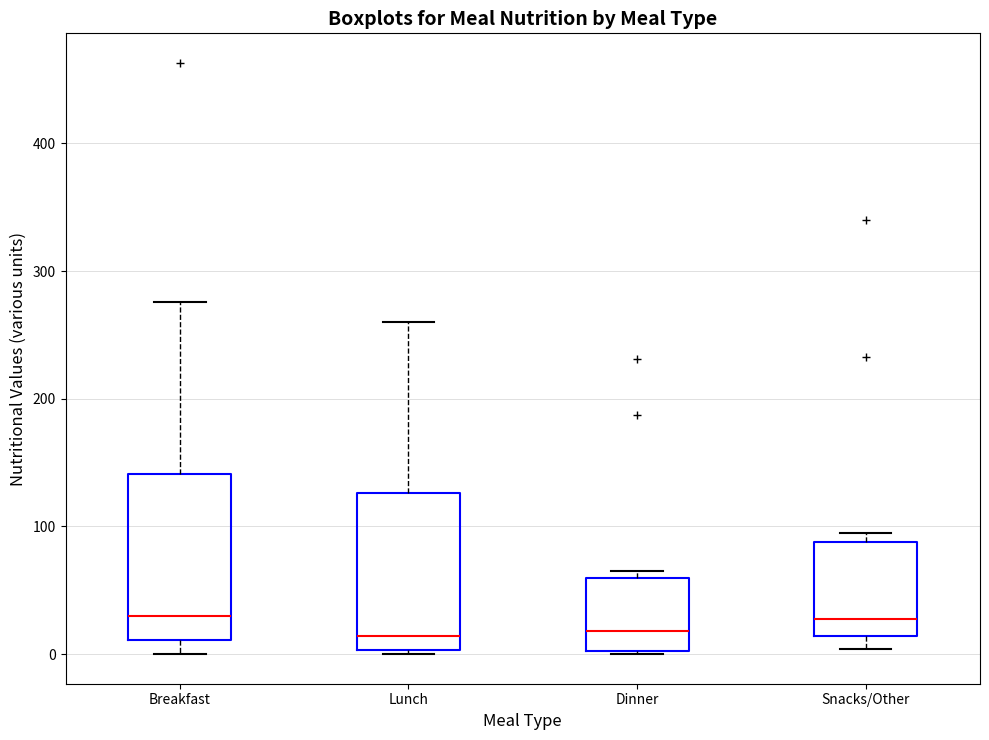

Reading left to right, transcribe this box plot: for each box, give where its median line is, the range the box spans, and where its two whiskers end, as read against the y-axis. The values are not printed on the chart, so give them approximately, as read against the axis.

Breakfast: median 30, box 10 to 140, whiskers 0 to 280
Lunch: median 10, box 0 to 130, whiskers 0 (just below the box's lower edge) to 260
Dinner: median 20, box 0 to 60, whiskers 0 to 70
Snacks/Other: median 30, box 10 to 90, whiskers 0 to 90 (just above the box's upper edge)